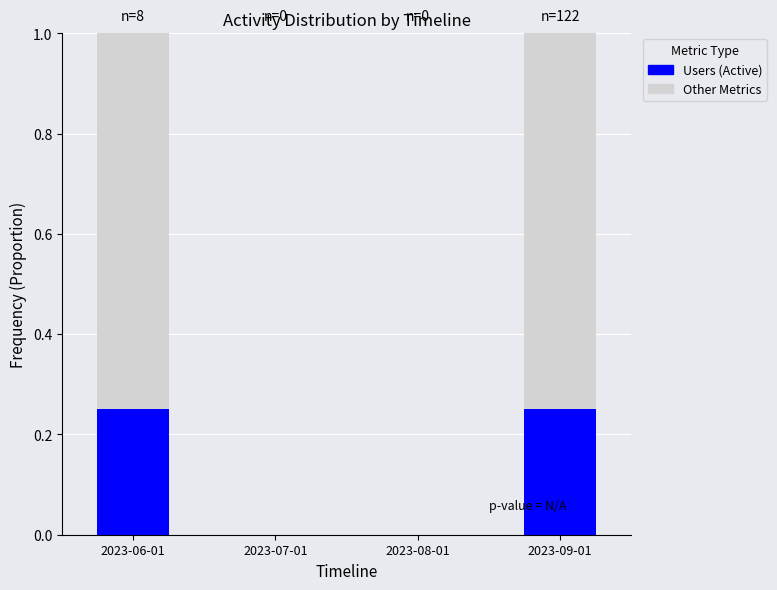

The Users (Active) series shows -0.1 at 2023-07-01. True or false?

False